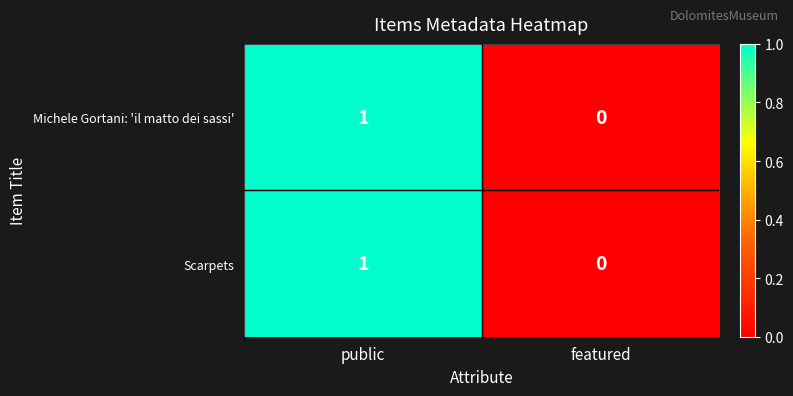

At which label is Michele Gortani: 'il matto dei sassi' closest to 0?

featured